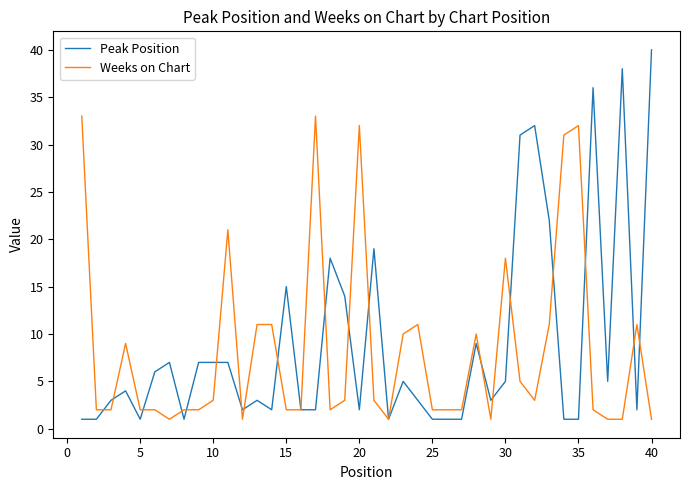

True or false: Peak Position and Weeks on Chart cross at least once.

True